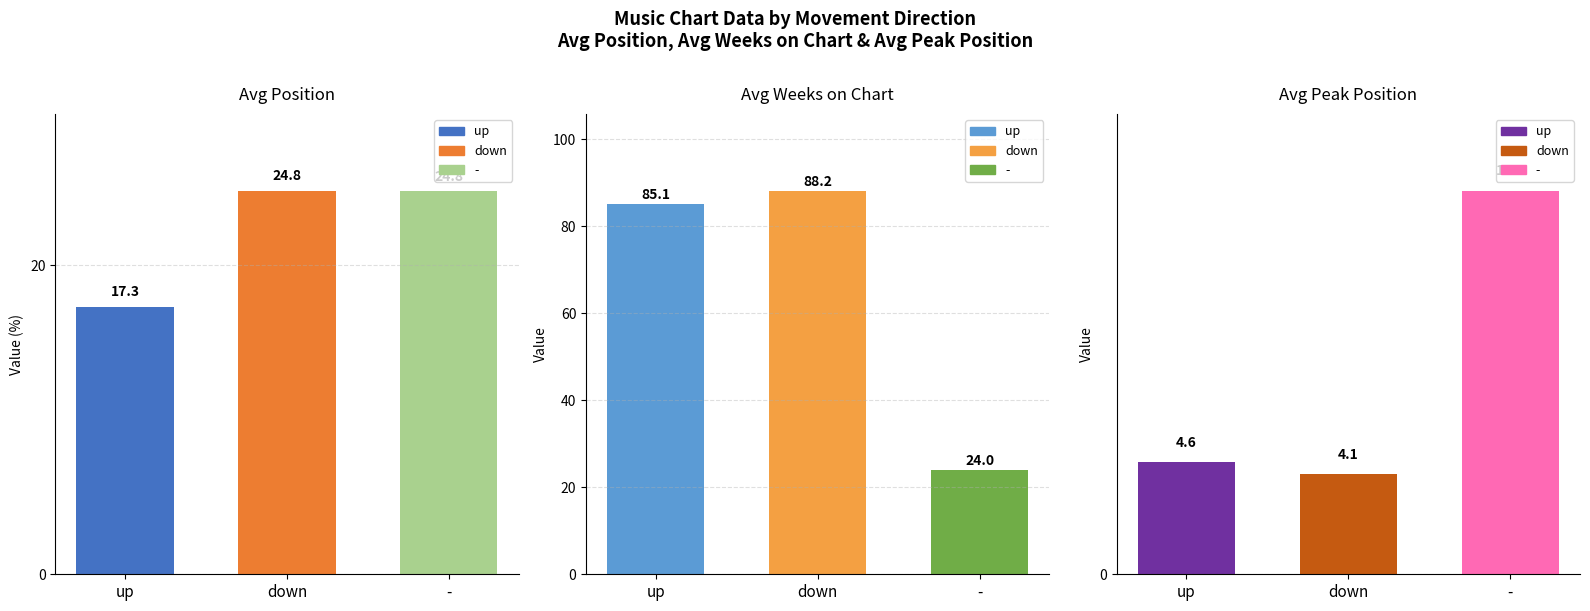

Rank the series by their maximum value, from lowest to highest.

Avg Peak Position, Avg Position, Avg Weeks on Chart